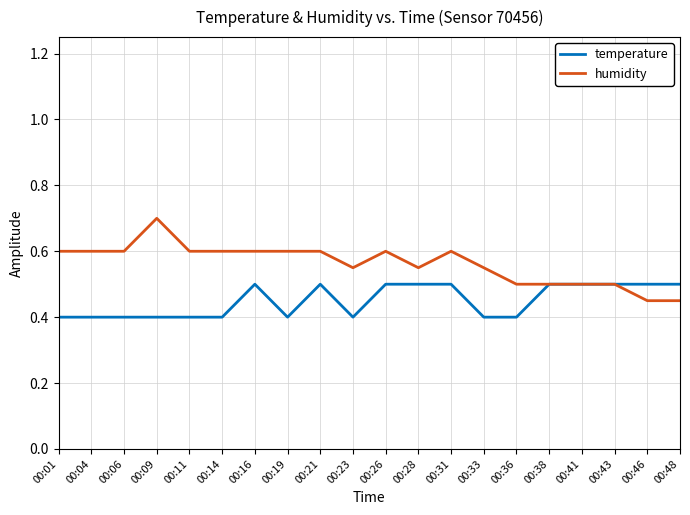

What is the minimum value shown in the chart?

0.4